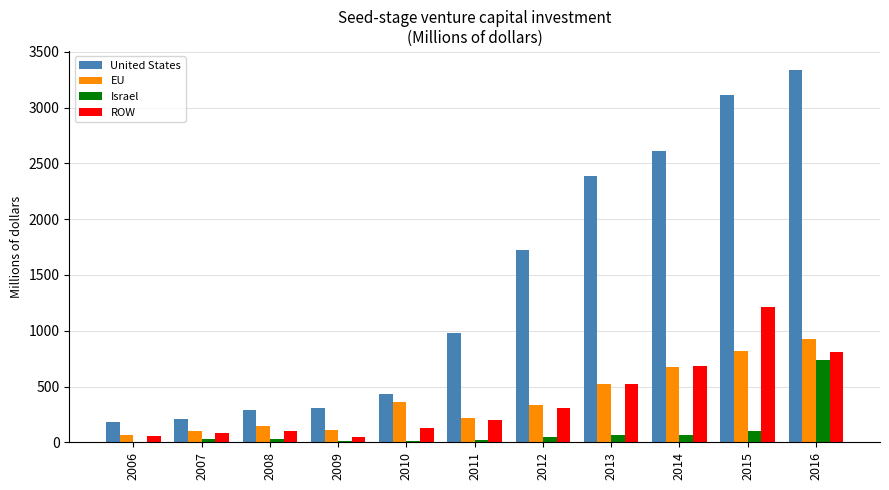

Is it true that United States equals 1379 at 2011?

False